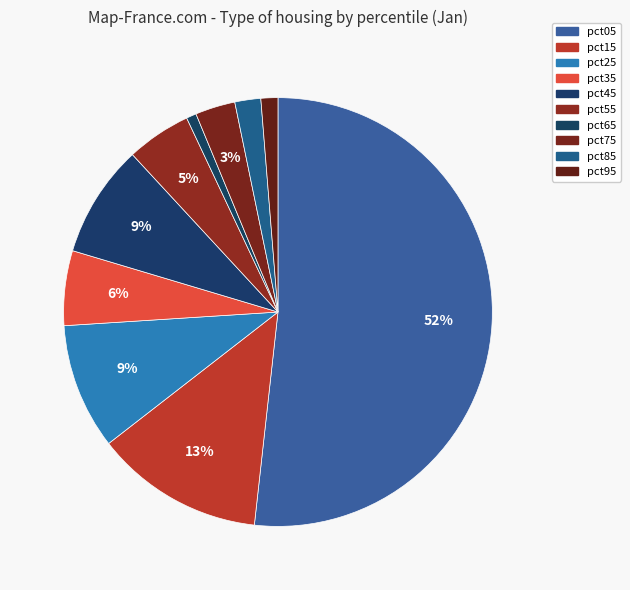

Which has a higher value, pct65 or pct85?

pct85